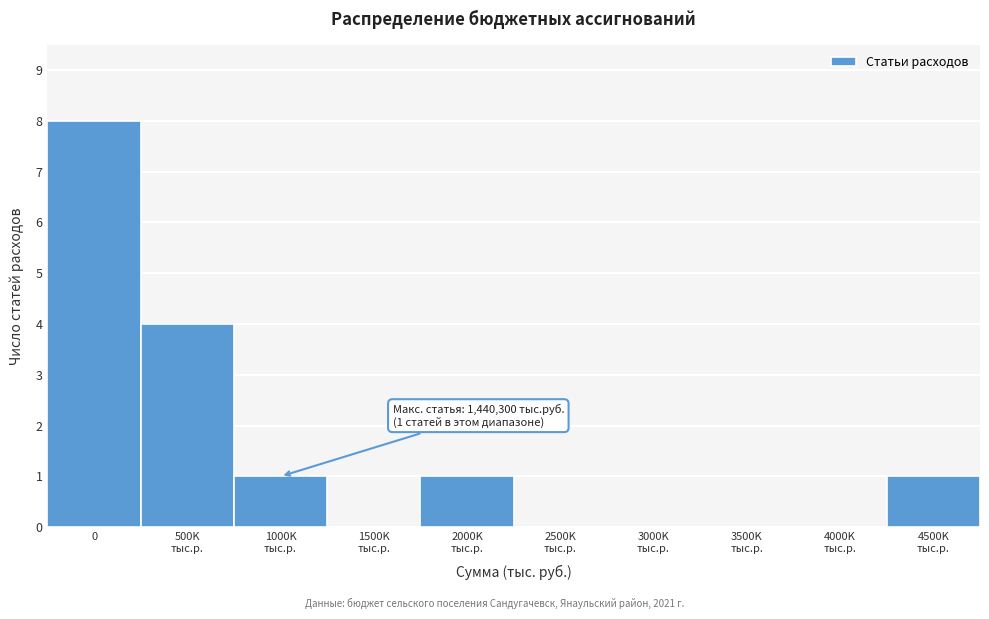

What is the sum of all values?

15